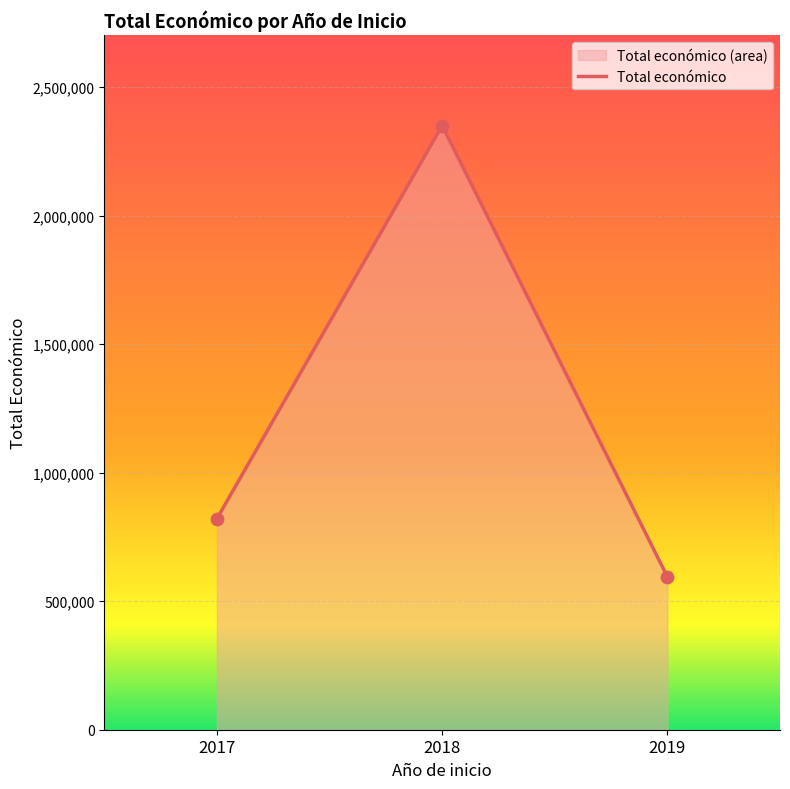

What is the change in value from 2017 to 2018?

+1529644